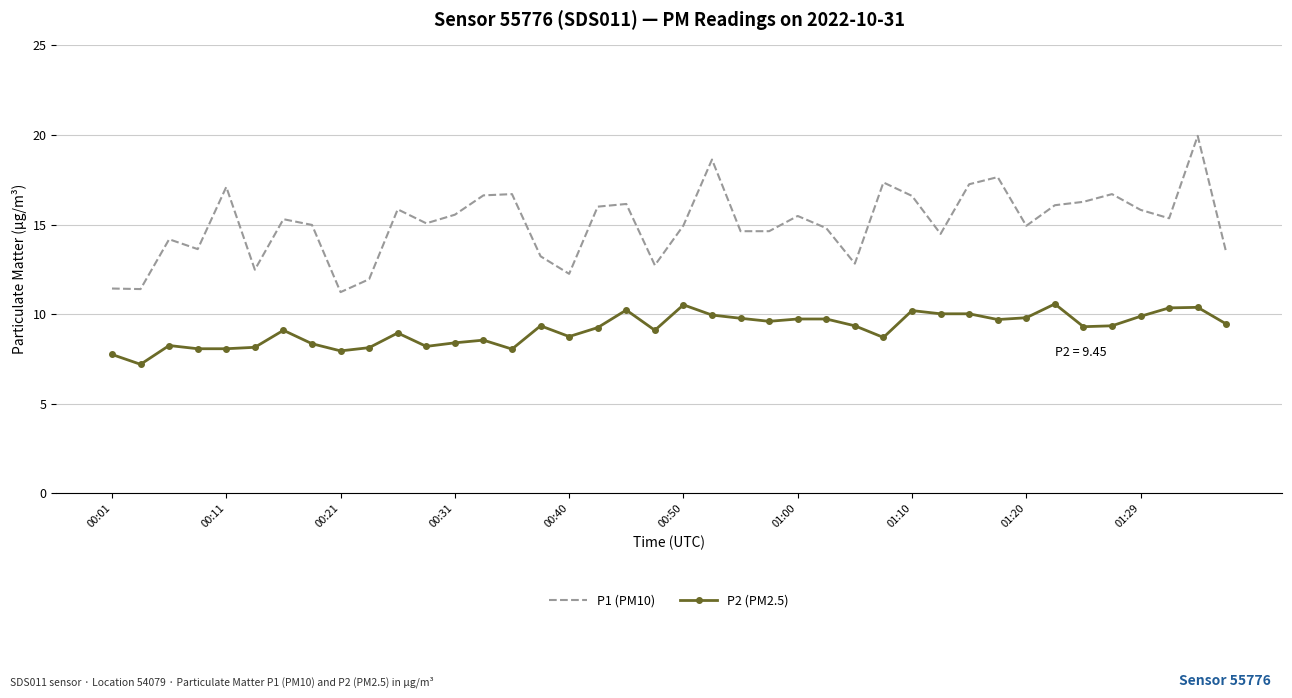

What is the minimum value for P2 (PM2.5)?

7.2